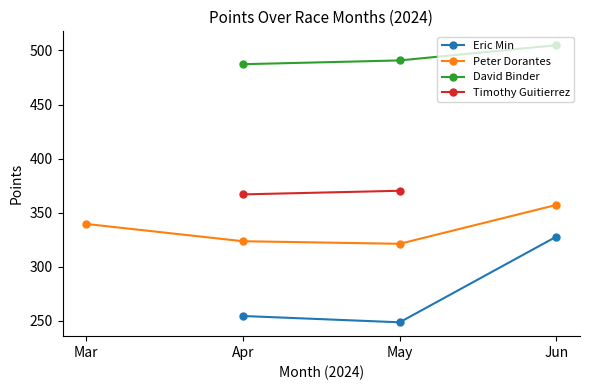

In Peter Dorantes, how many points are lower than both neighbors (excluding endpoints)?

1